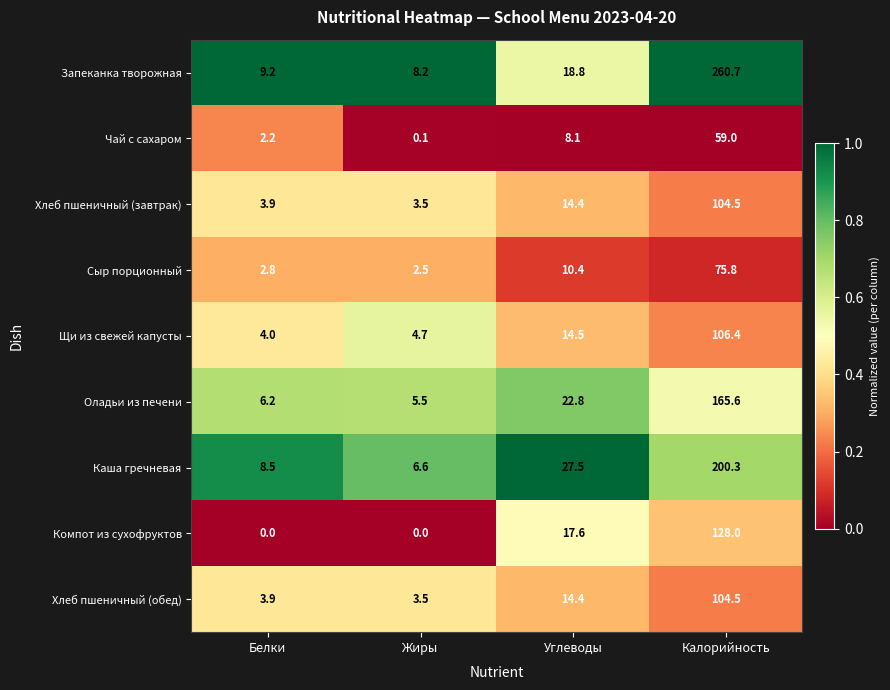

List the labels in order of Щи из свежей капусты value, smallest first.

Белки, Жиры, Углеводы, Калорийность